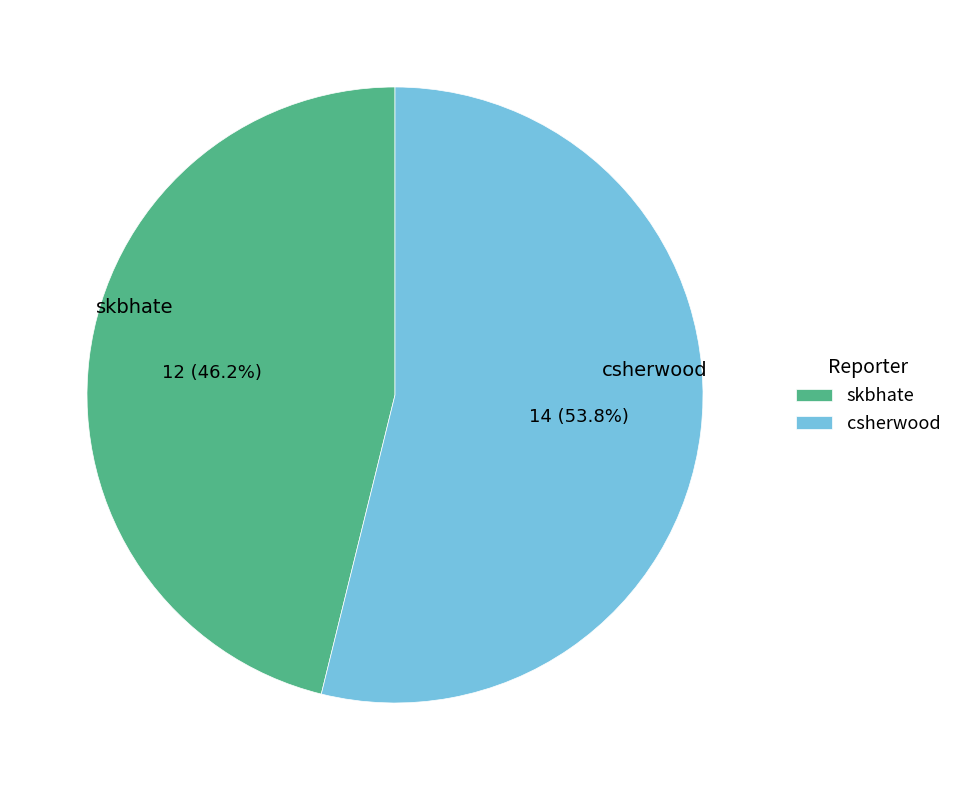

How many slices are in this pie chart?

2